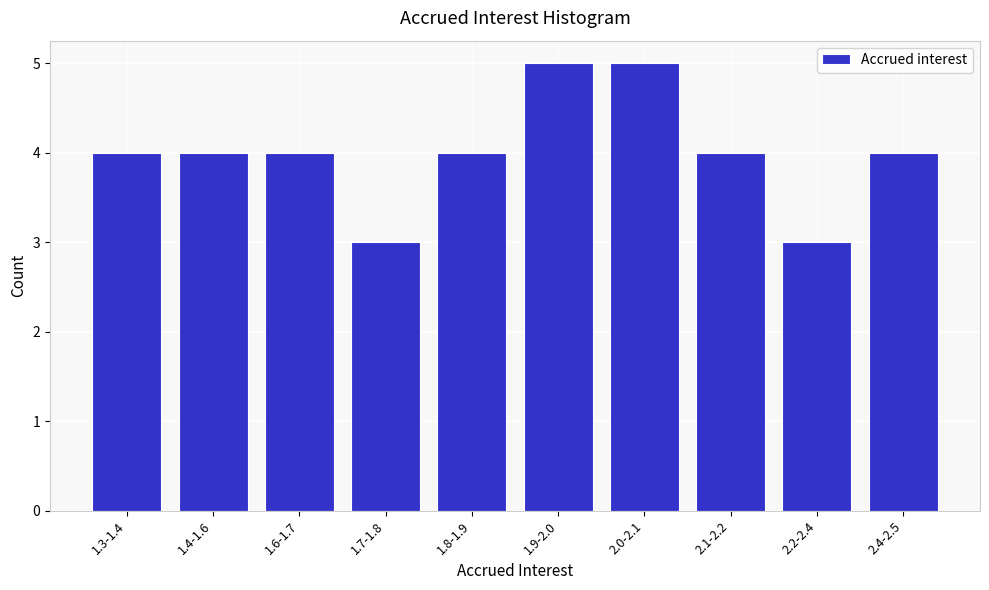

Reading left to right, transcribe all the data shown in this chart.

4	4	4	3	4	5	5	4	3	4